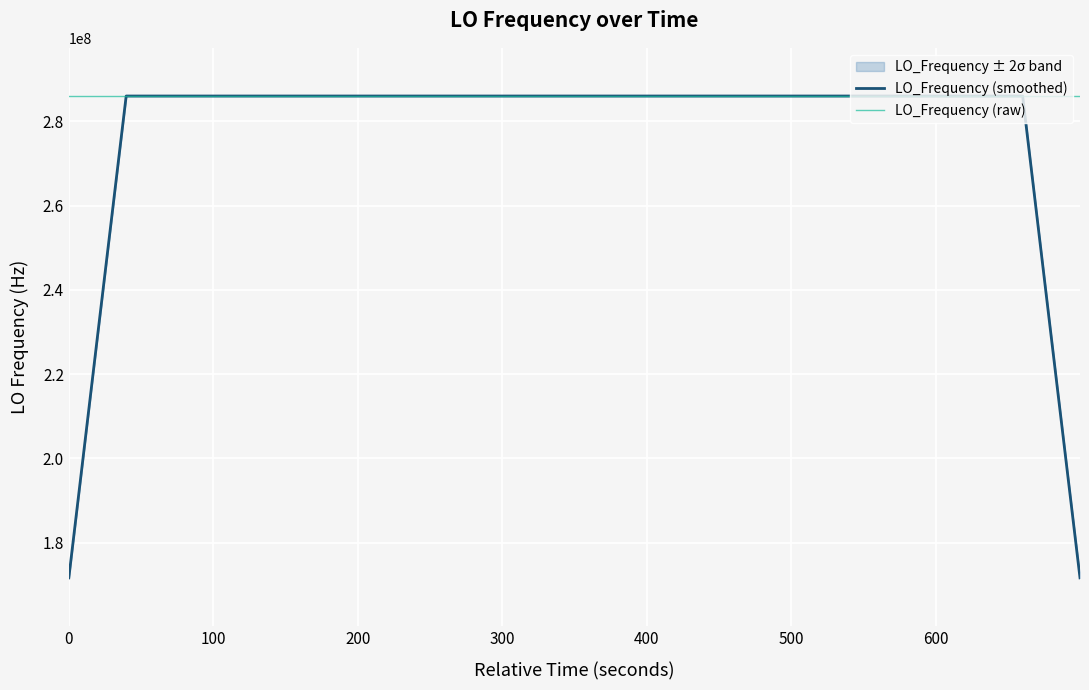

Which series ends up on top after the final intersection of LO_Frequency (raw) and LO_Frequency (smoothed)?

LO_Frequency (raw)